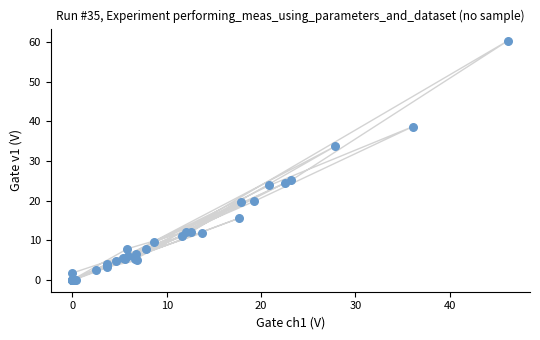

What Y value in the scatter plot is closest to 30?

33.7